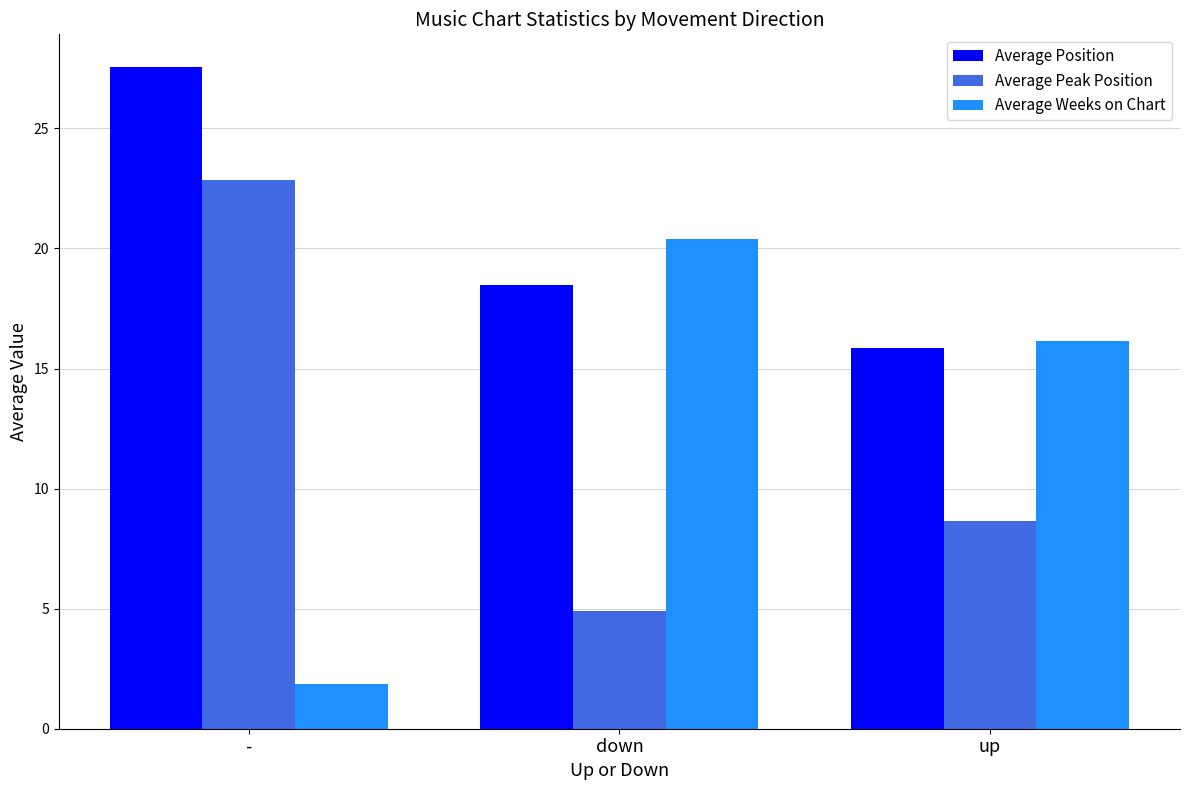

Which category has the lowest value in the Average Weeks on Chart series?

-